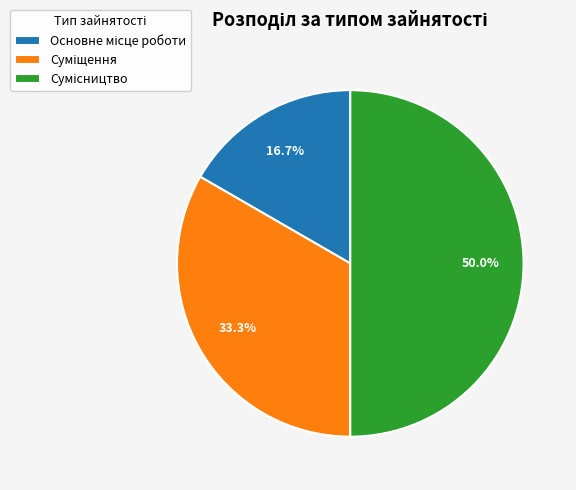

Count the number of slices in the pie.

3